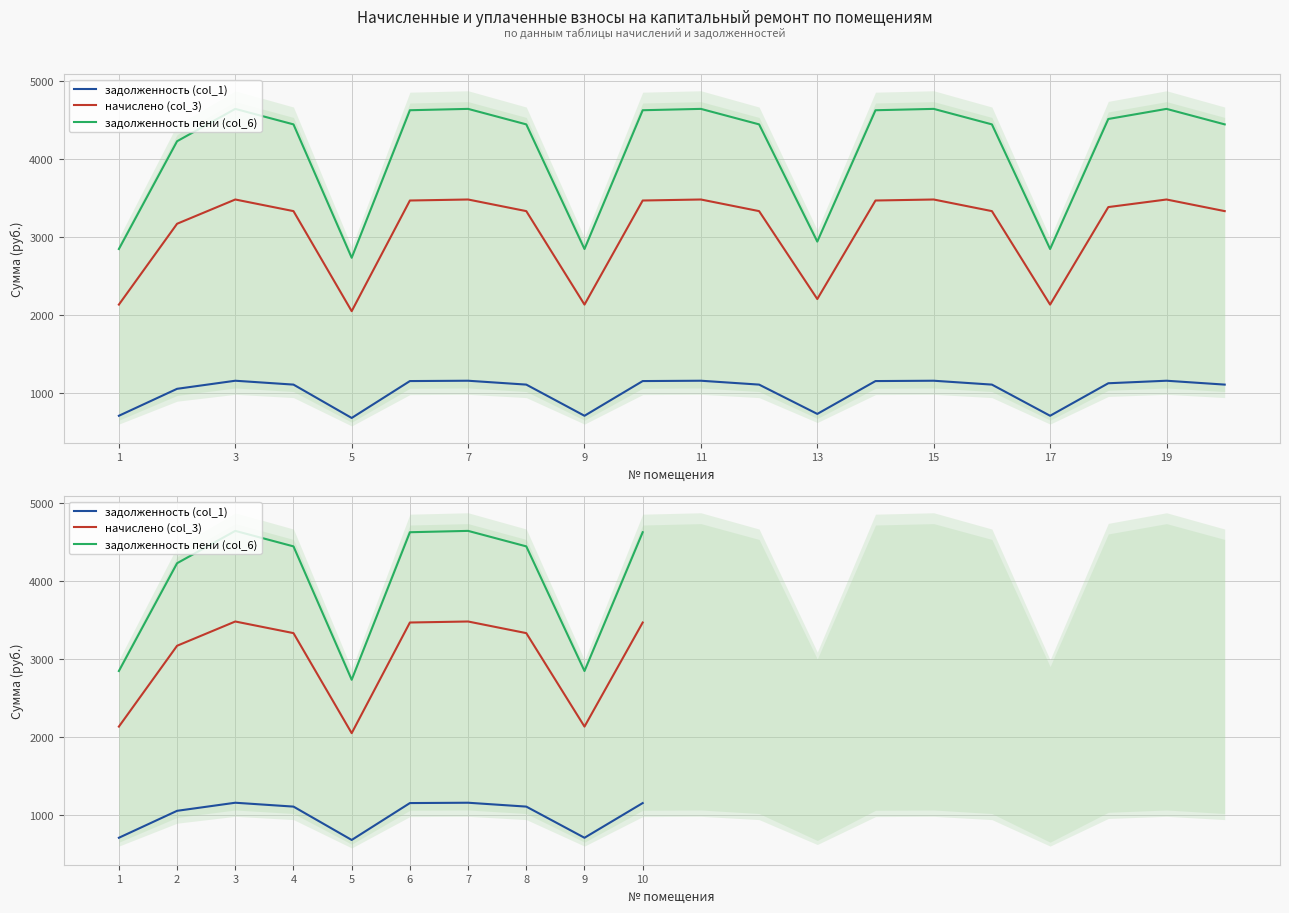

True or false: задолженность (col_1) has more than 2 points higher than both neighbors.

False